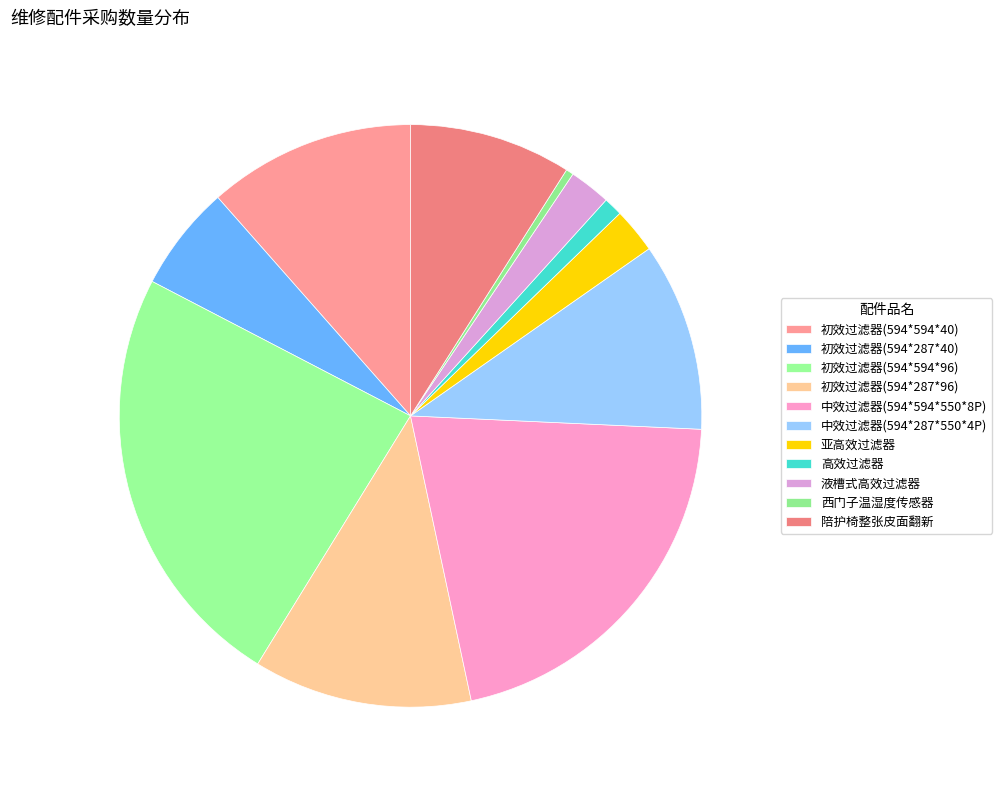

To the nearest percent, what is the difference between the largest and smallest slice percentages?

23%